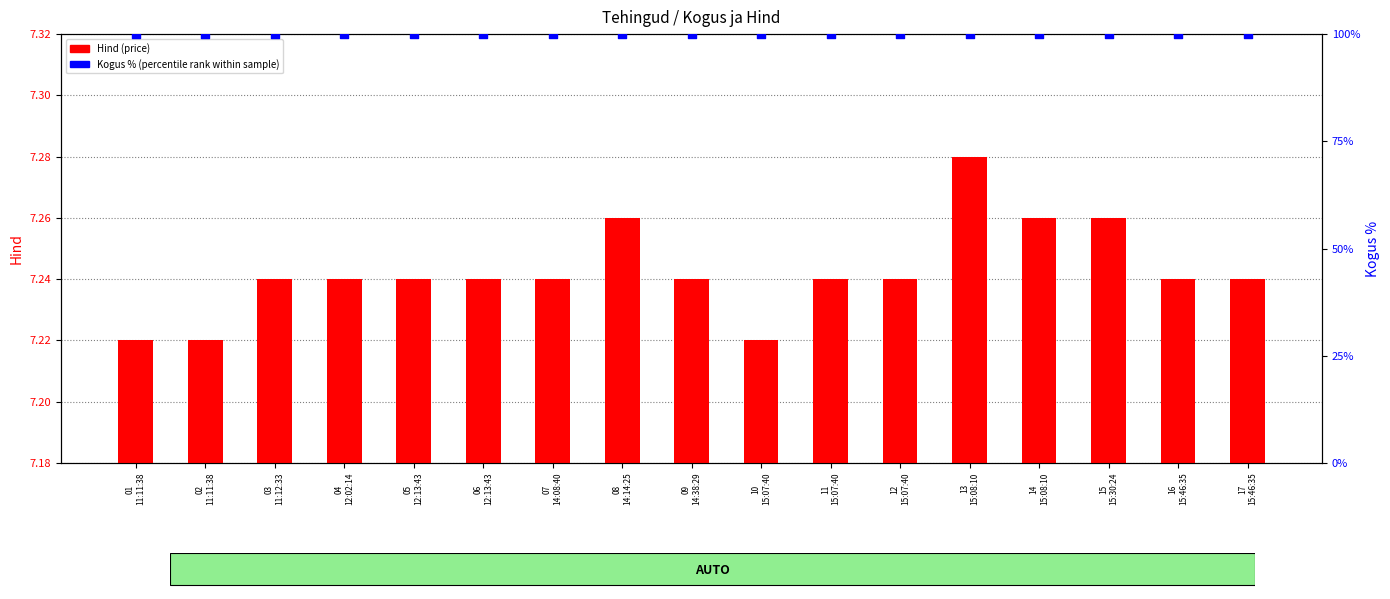

Which series has the widest spread of Y values?

Hind (price)